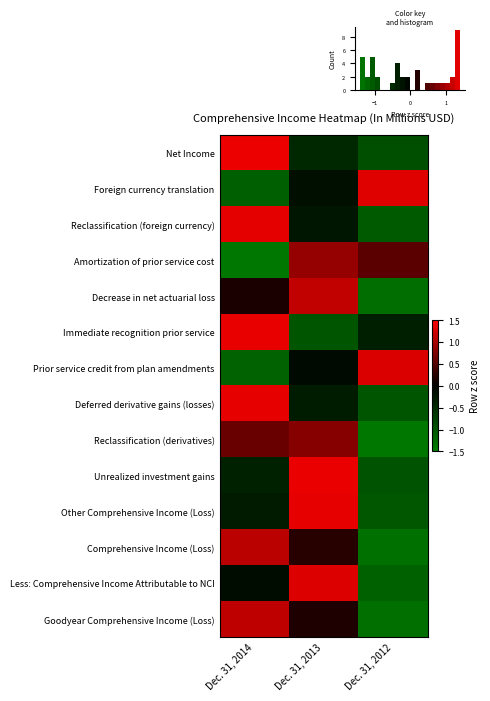

How many data points does each series have?

3